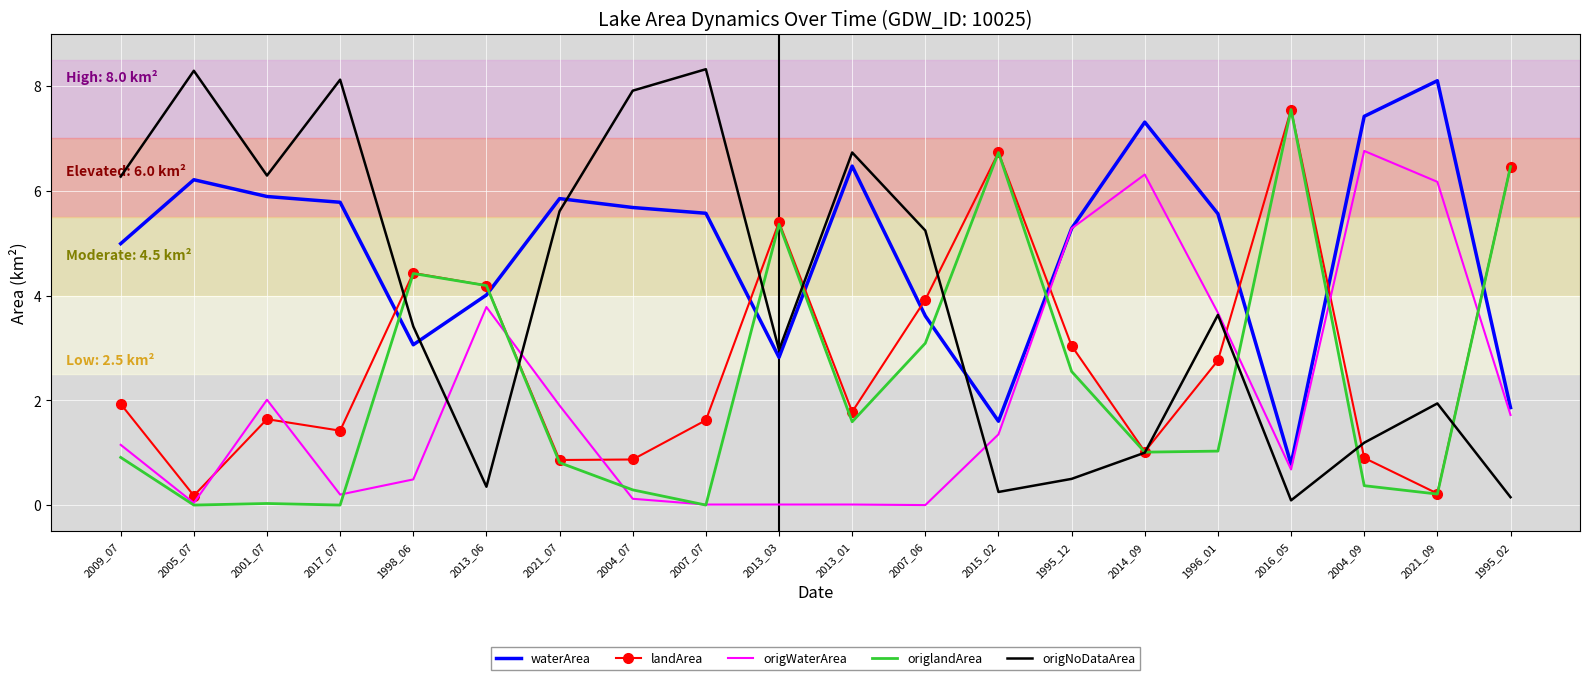

Between 1998_06 and 2021_09, which series saw the biggest shift?

origWaterArea